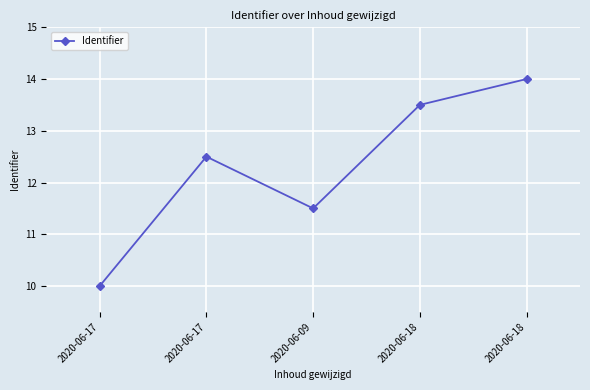

Where is the data nearest to the value 12?

2020-06-17